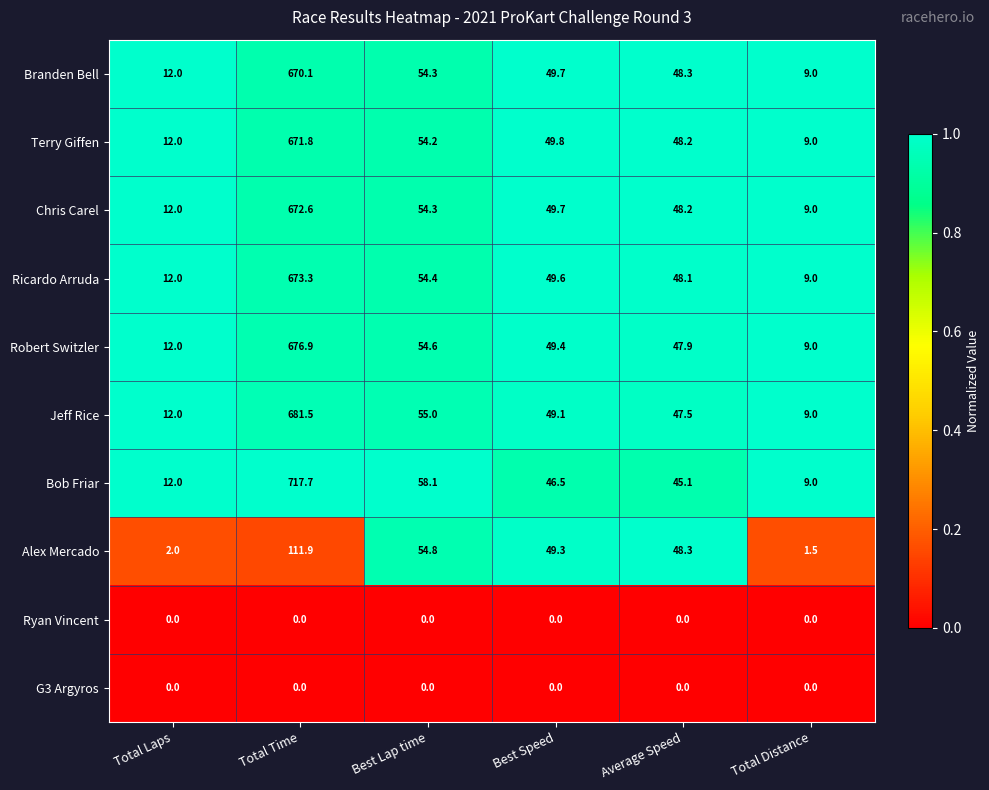

What is the difference between the second highest and minimum values in the Alex Mercado series?

53.3